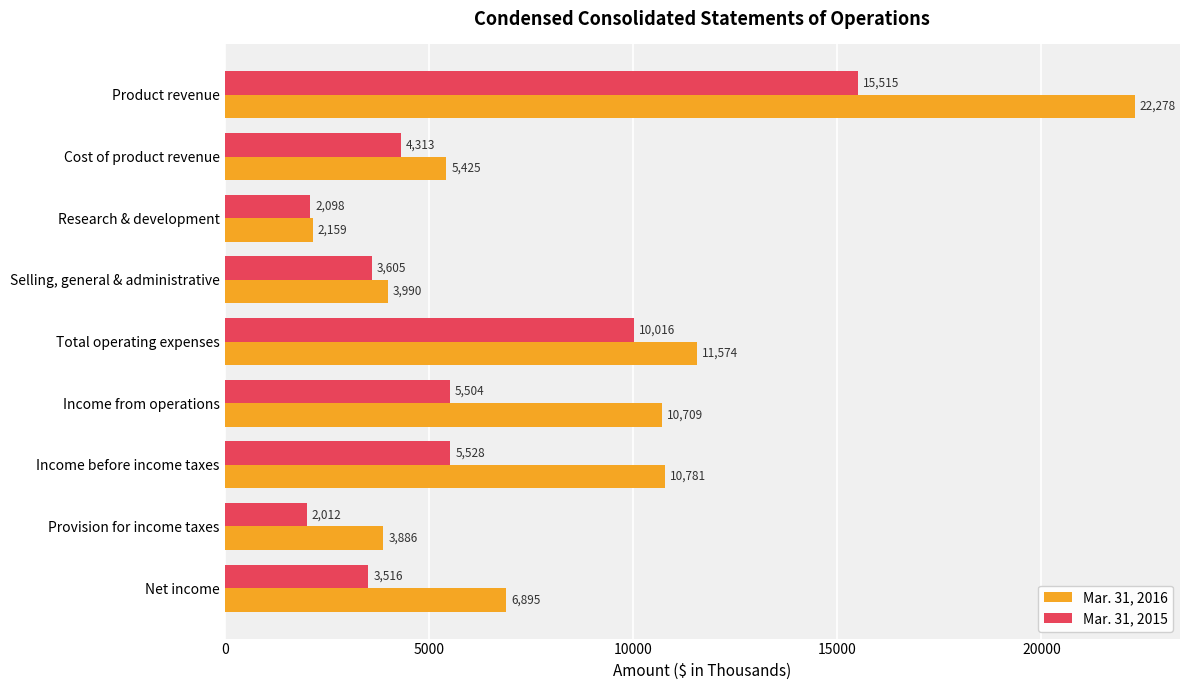

At which category is the sum across all series the highest?

Product revenue